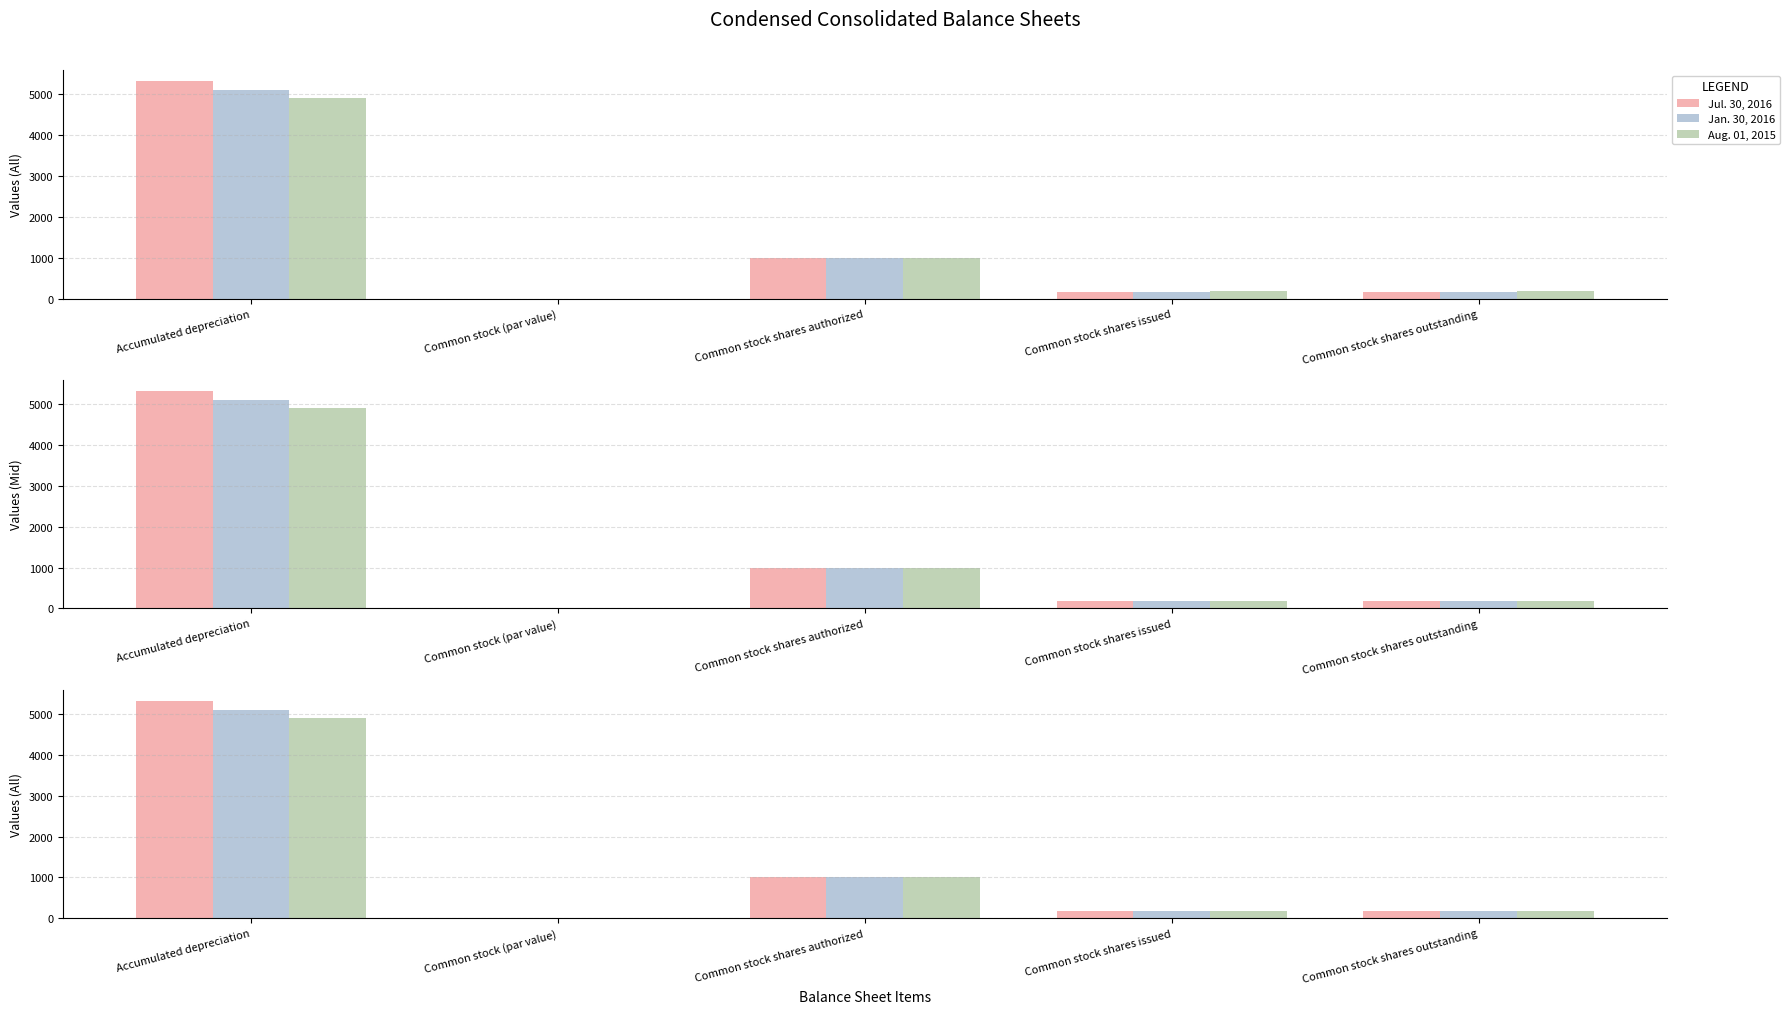

Rank the series by their maximum value, from lowest to highest.

Aug. 01, 2015, Jan. 30, 2016, Jul. 30, 2016